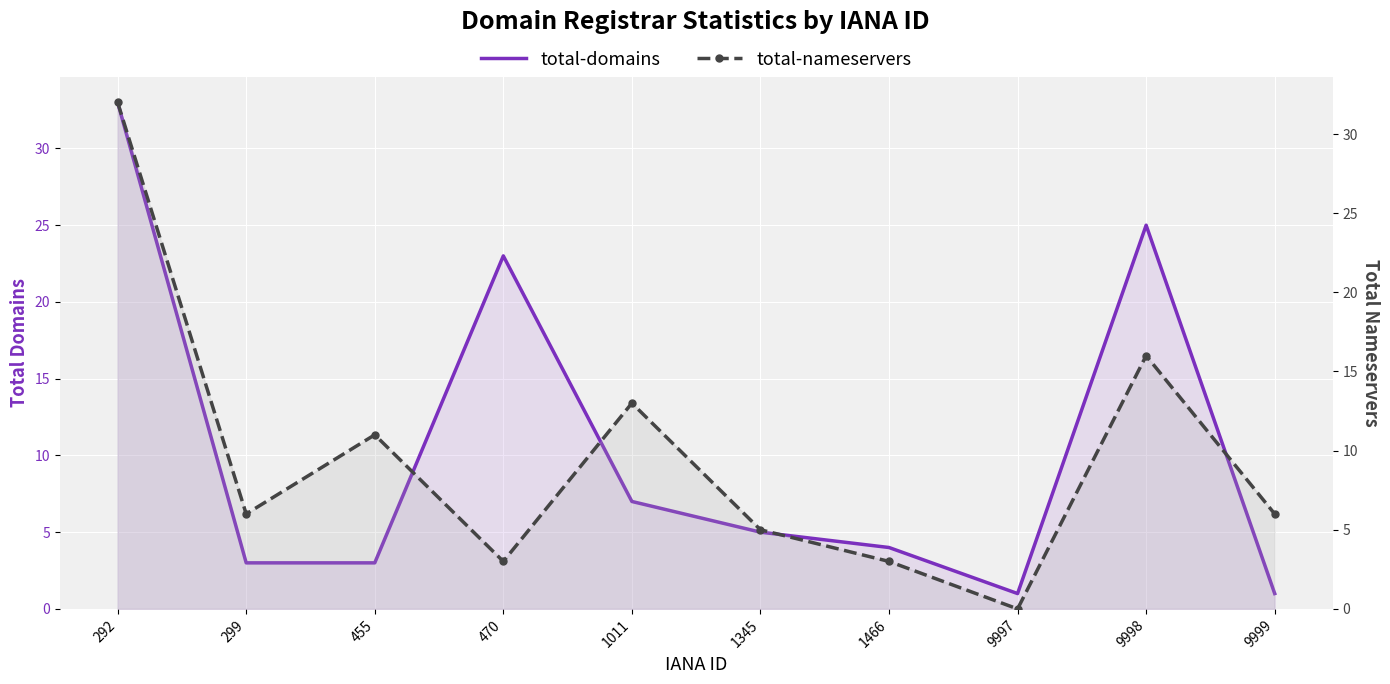

At which category does the chart reach its minimum across all series?

9997